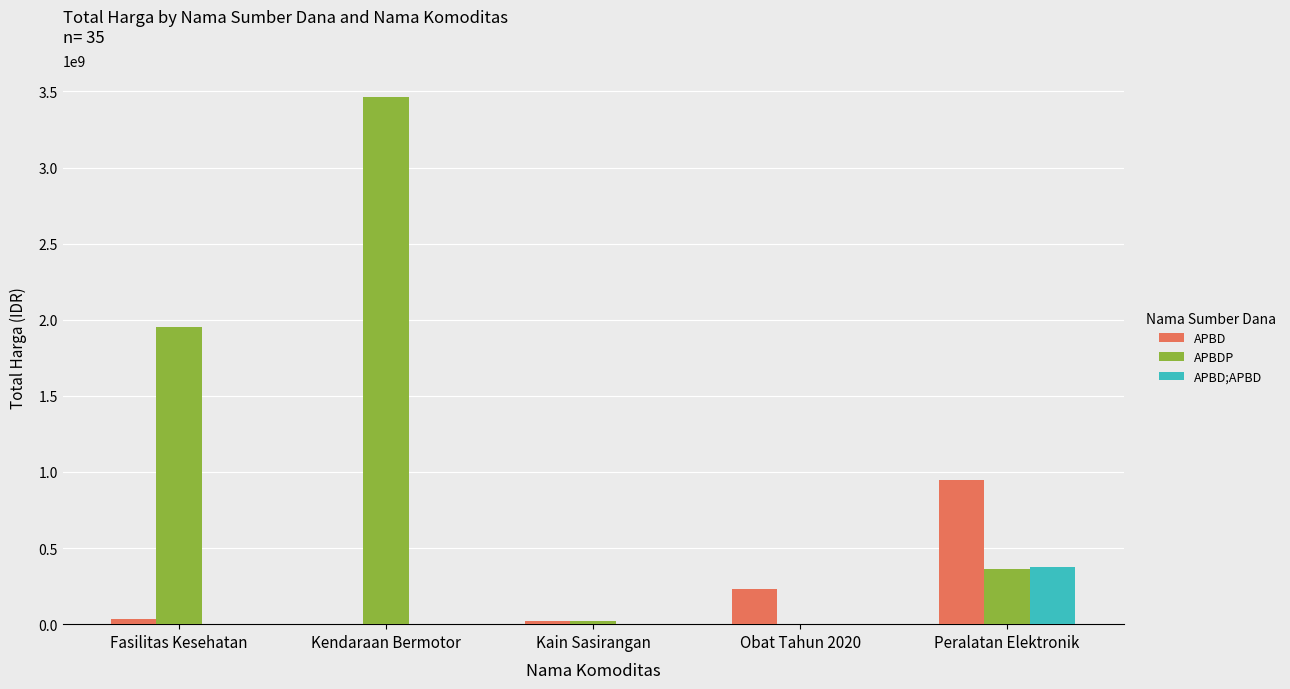

What is the sum of all APBDP values?

5797038740